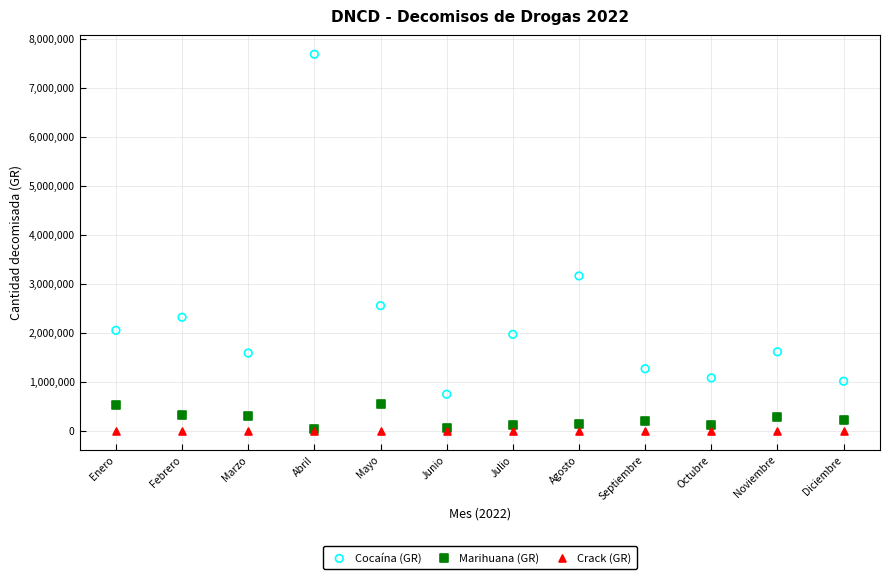

In the Cocaína (GR) series, what Y value is closest to 4214526?

3159817.4